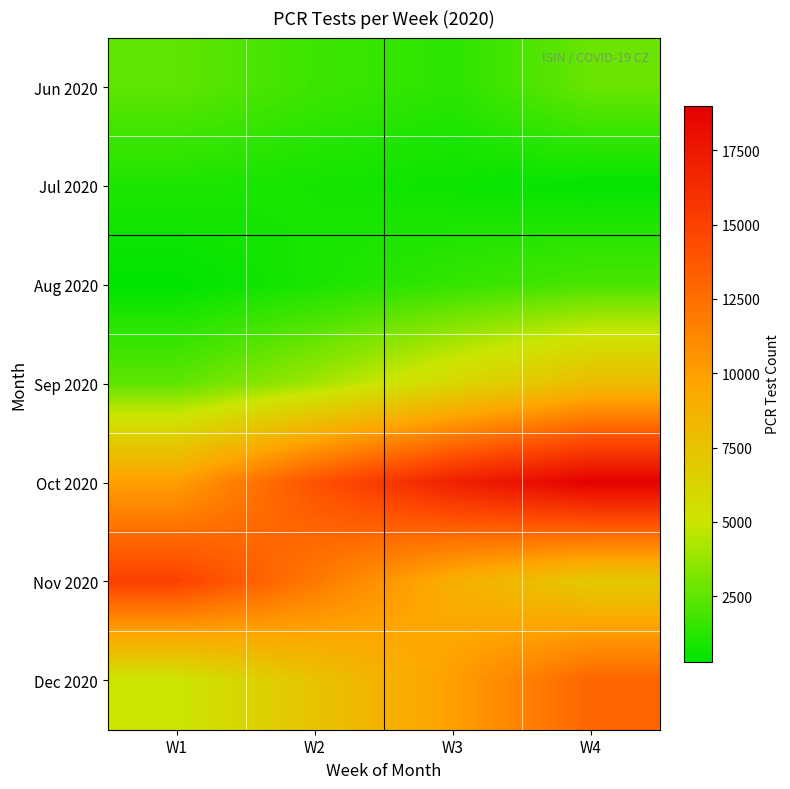

What is the maximum value shown in the chart?

19000